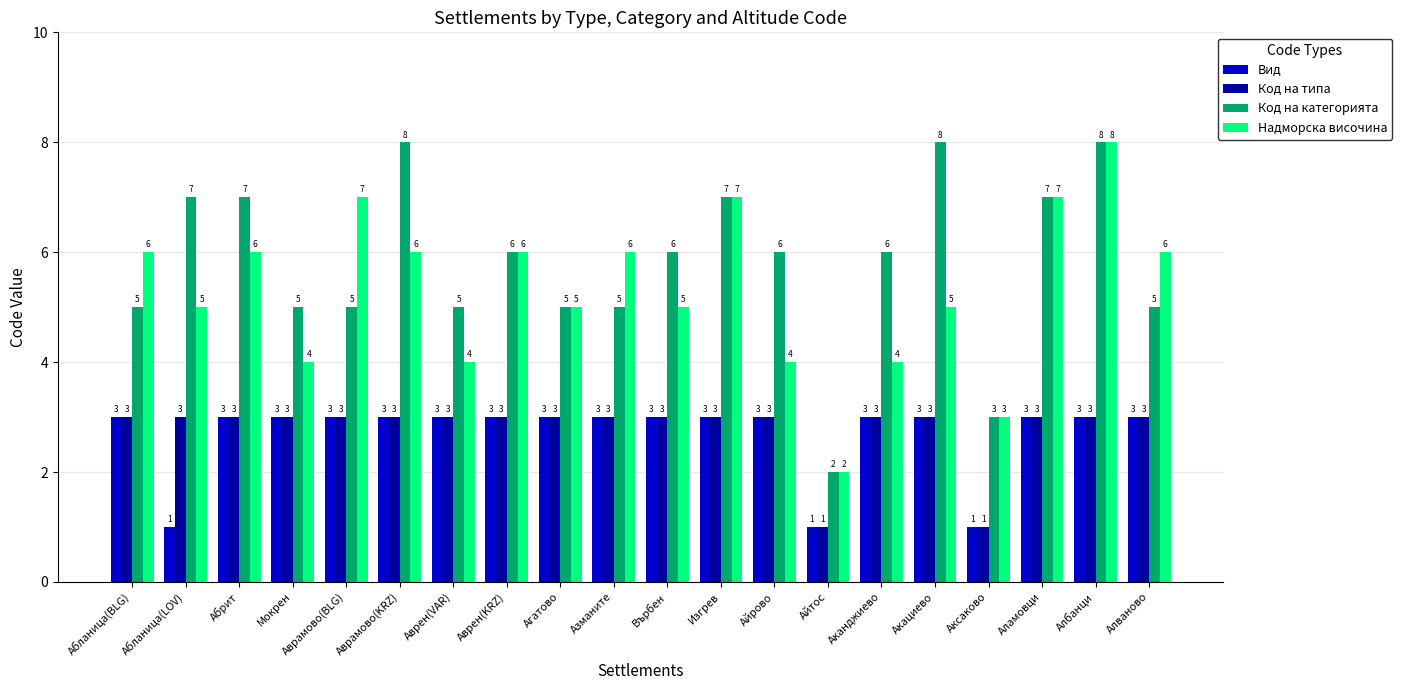

Where does the Код на категорията series first go above 6?

Абланица(LOV)